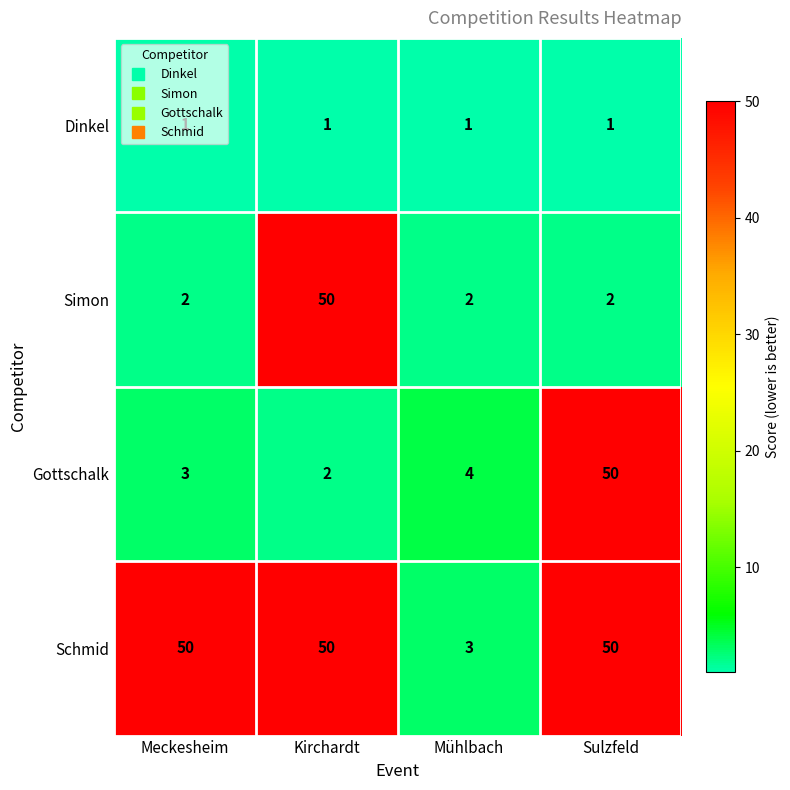

What is the difference between the highest and lowest values at Sulzfeld?

49